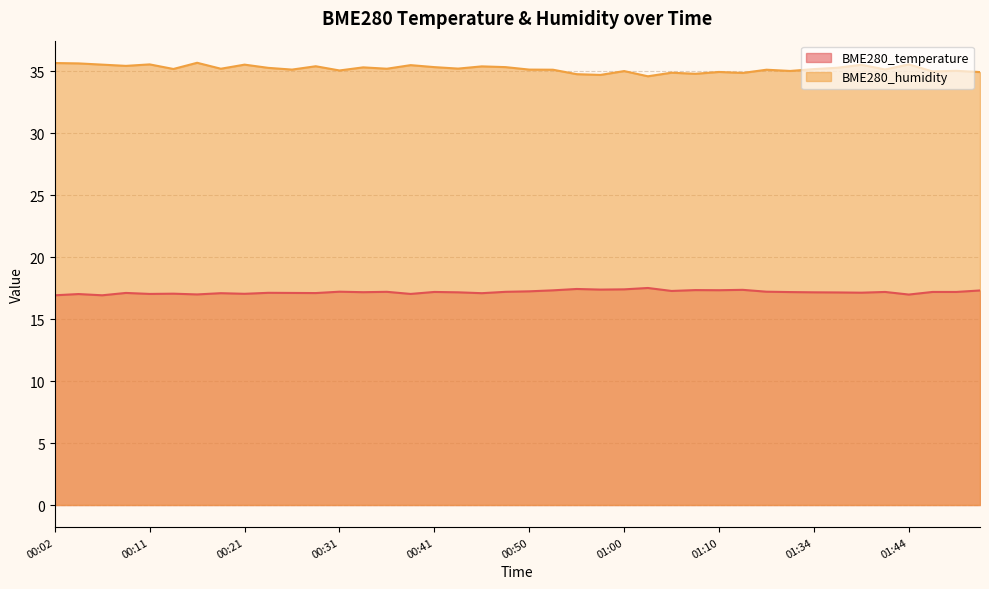

How many lines are shown in the chart?

2